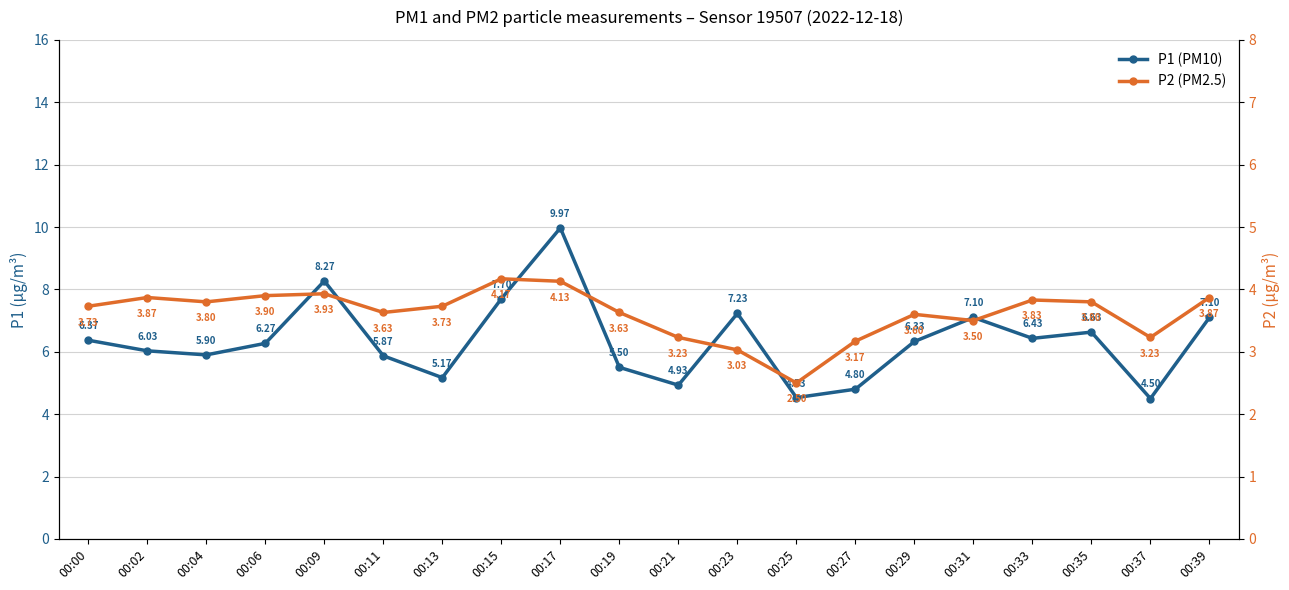

Rank the series at 00:27 from lowest to highest value.

P2 (PM2.5), P1 (PM10)